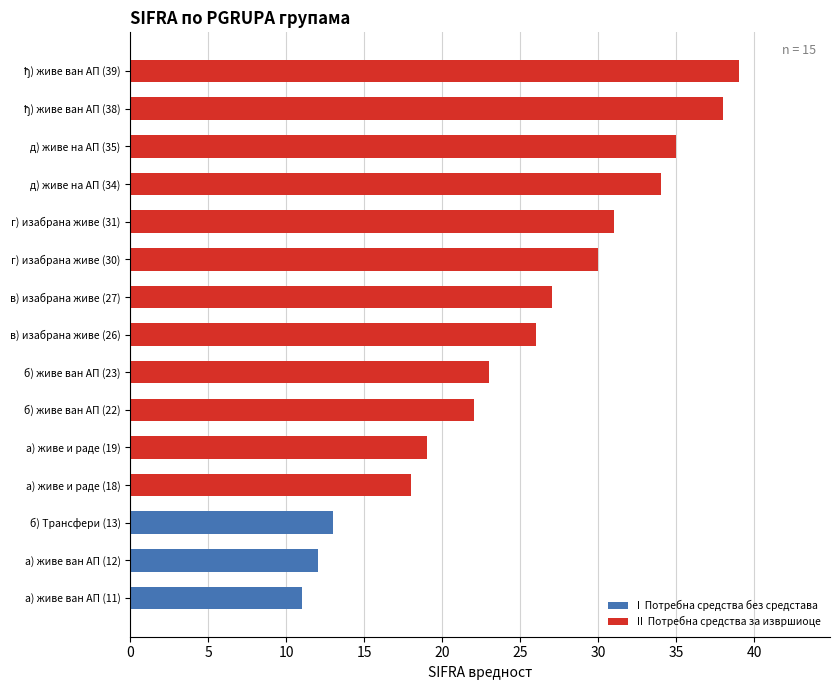

How many values are below 26?

7